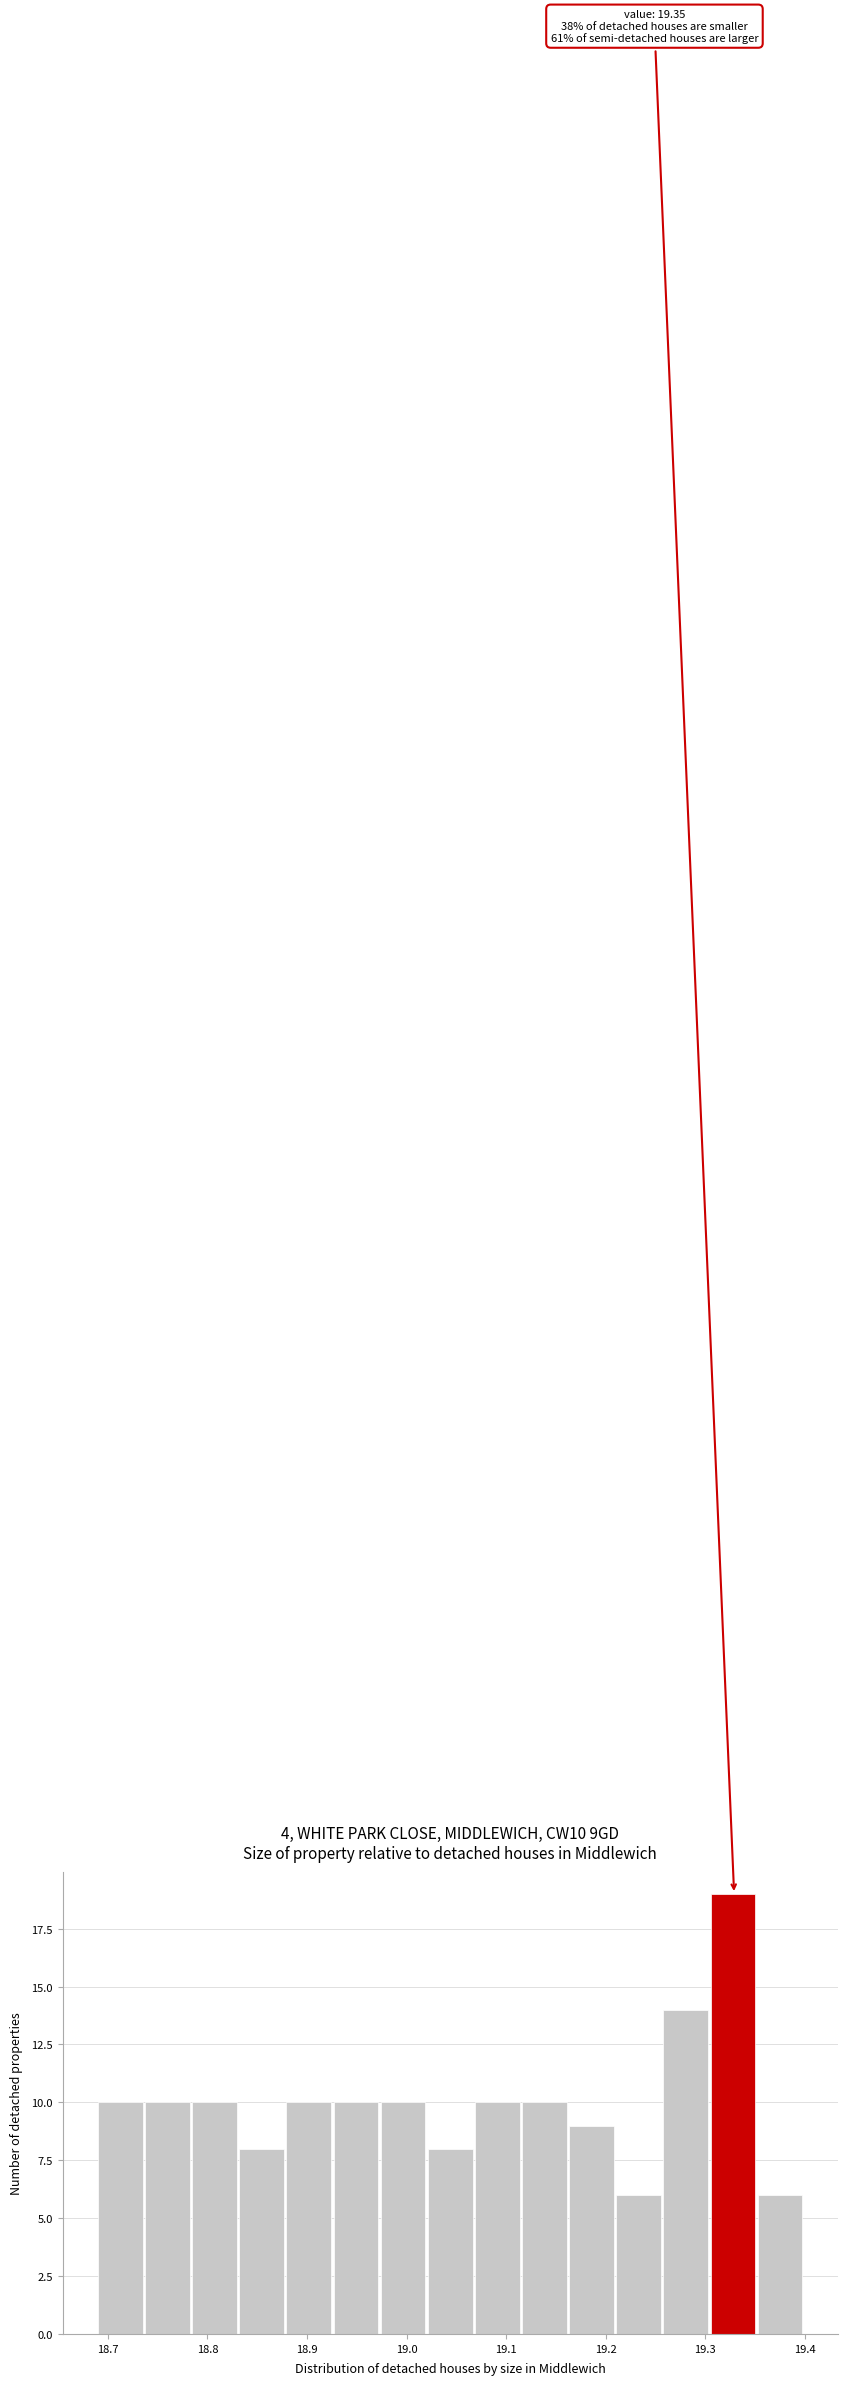

Which range on the x-axis has the tallest bar?

19.31 to 19.35